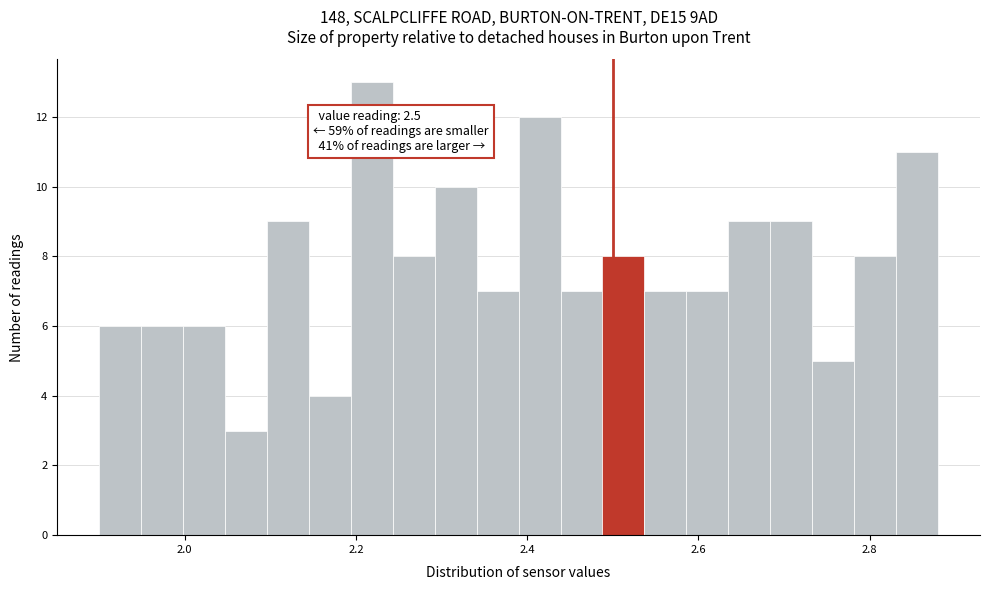

Around what value on the x-axis is the tallest bar? Give the approximate position of its centre, as read against the axis.

2.22